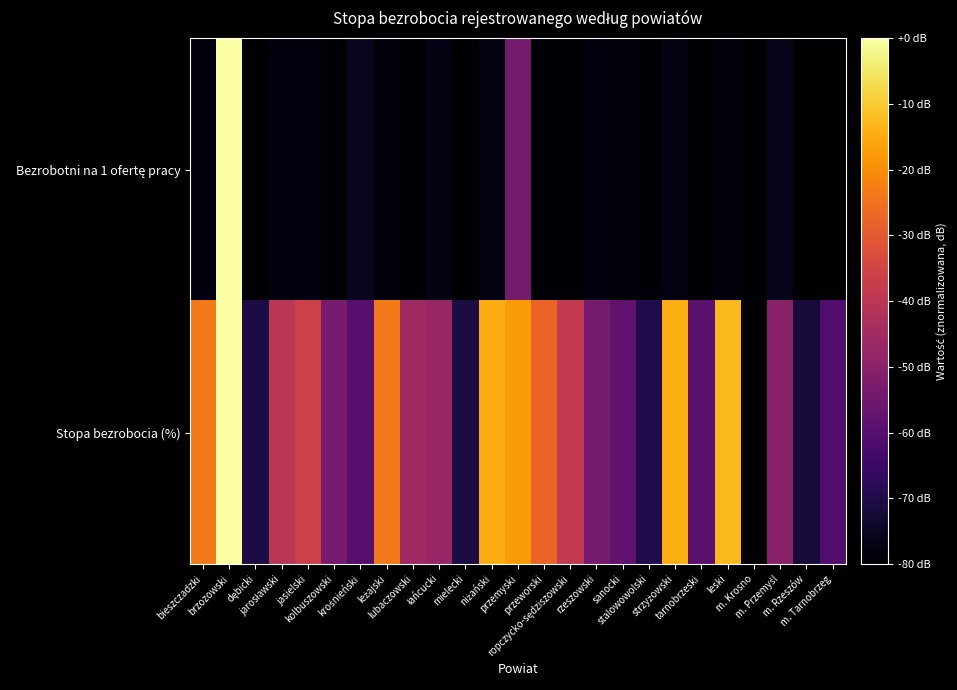

Between m. Krosno and m. Tarnobrzeg, which series saw the biggest shift?

Stopa bezrobocia (%)